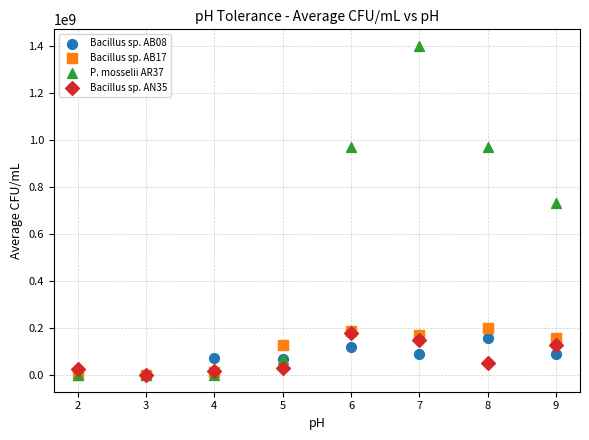

Across all series, what Y value is closest to 700000000?

730000000